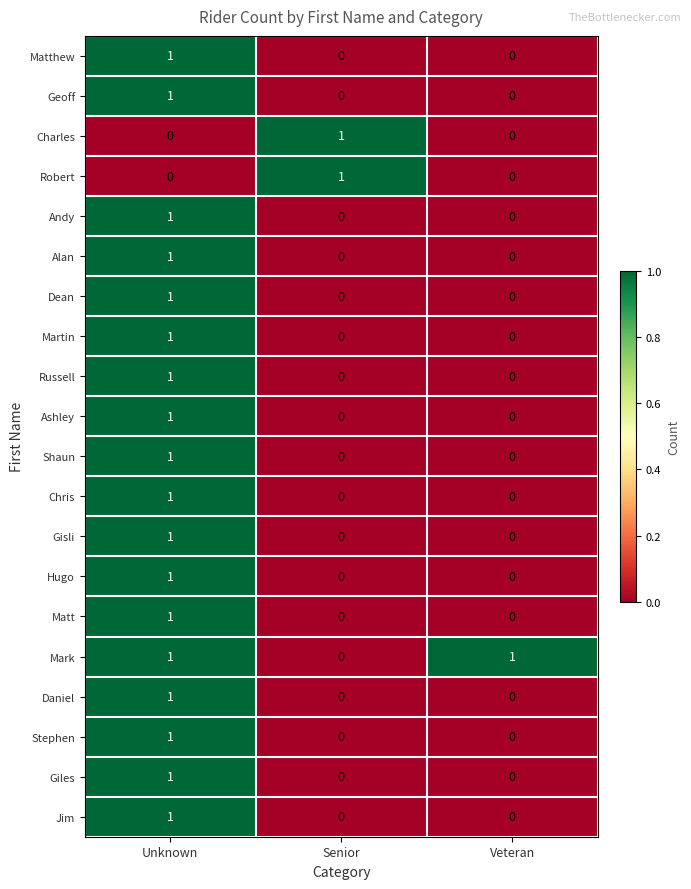

What is the total value across all series at Veteran?

1